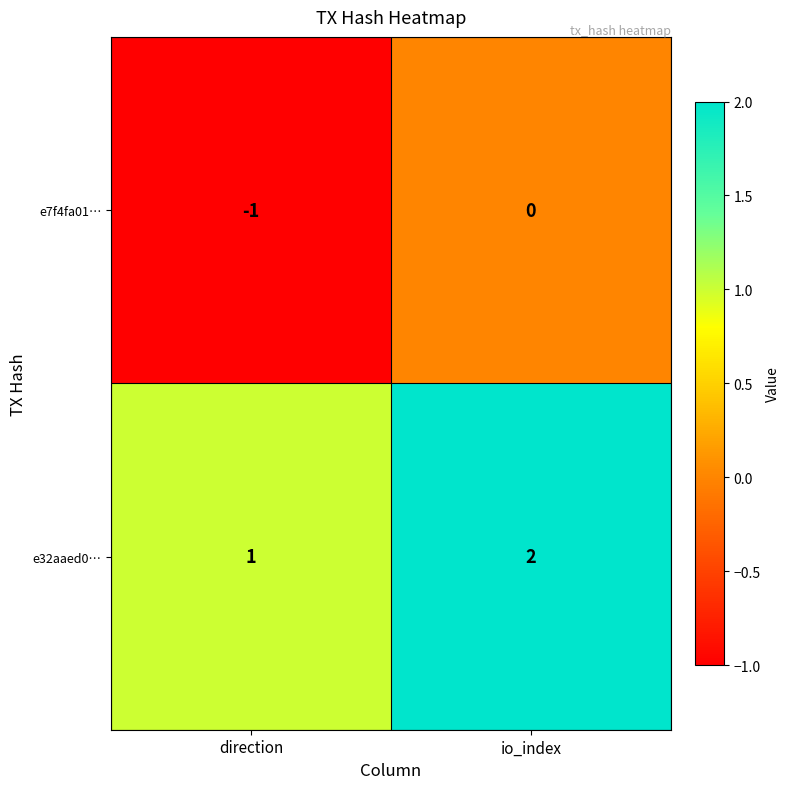

Reading right to left, transcribe all the data shown in this chart.

e7f4fa01…: 0	-1
e32aaed0…: 2	1